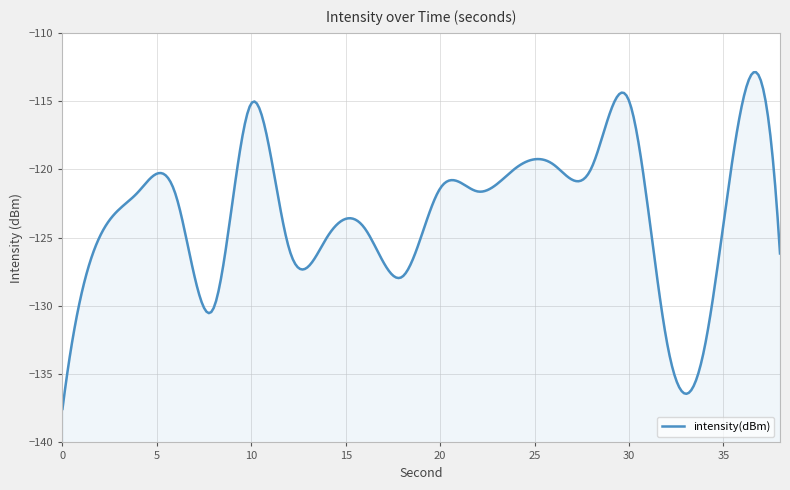

What is the change in value from 0 to 20?

+16.1